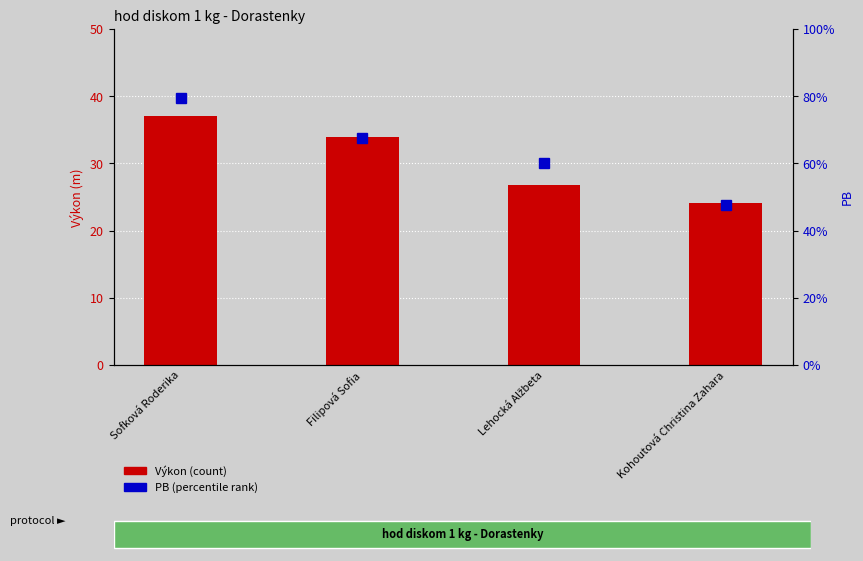

What is the label of the 2nd bar from the right?

Lehocká Alžbeta